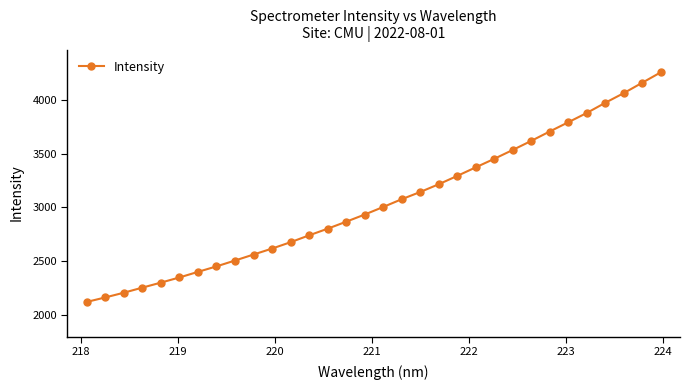

True or false: there are more than 0 points higher than both neighbors.

False